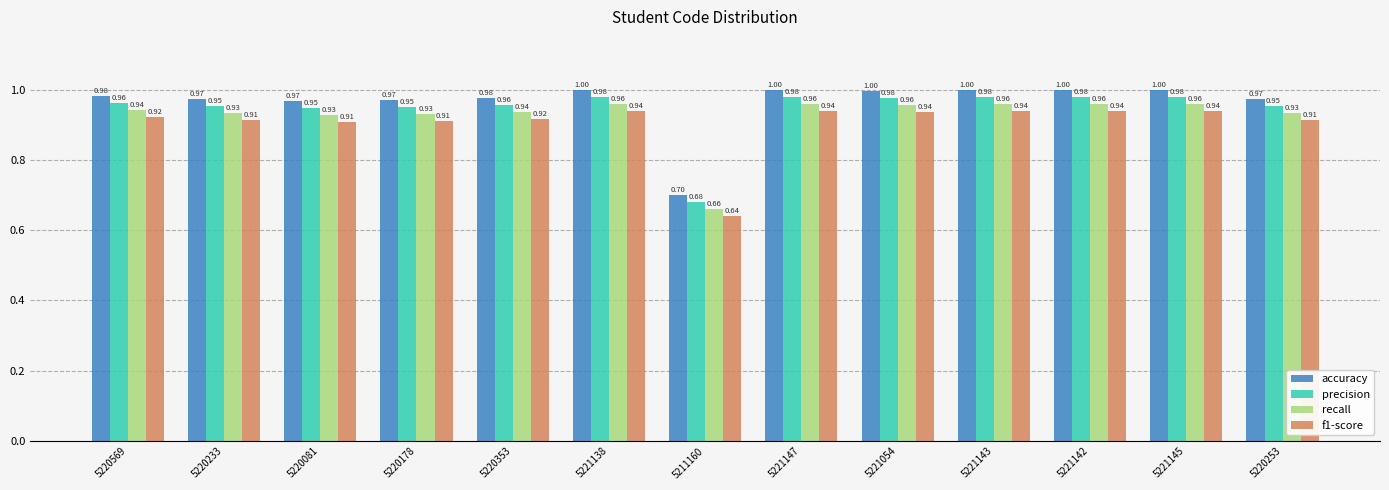

What is the difference between the highest and lowest values at 5220353?

0.1